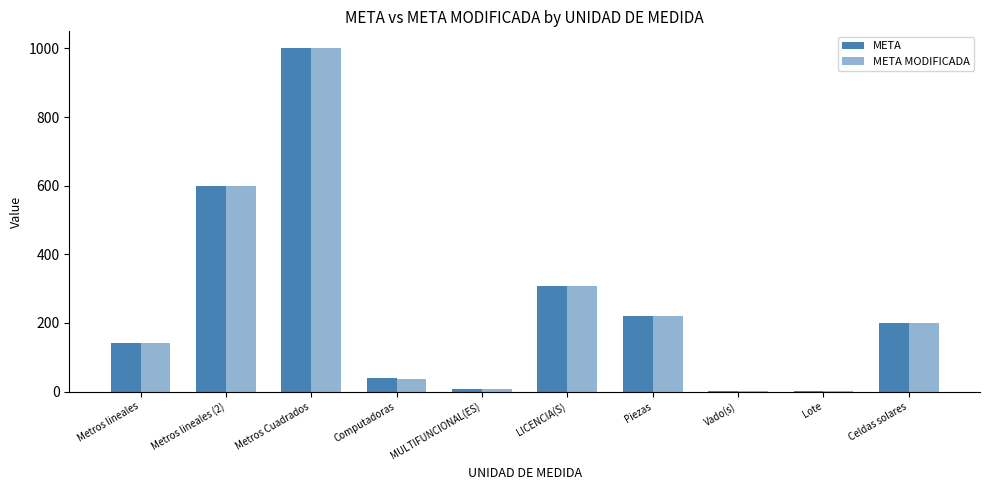

Between LICENCIA(S) and Celdas solares, which is larger?

LICENCIA(S)